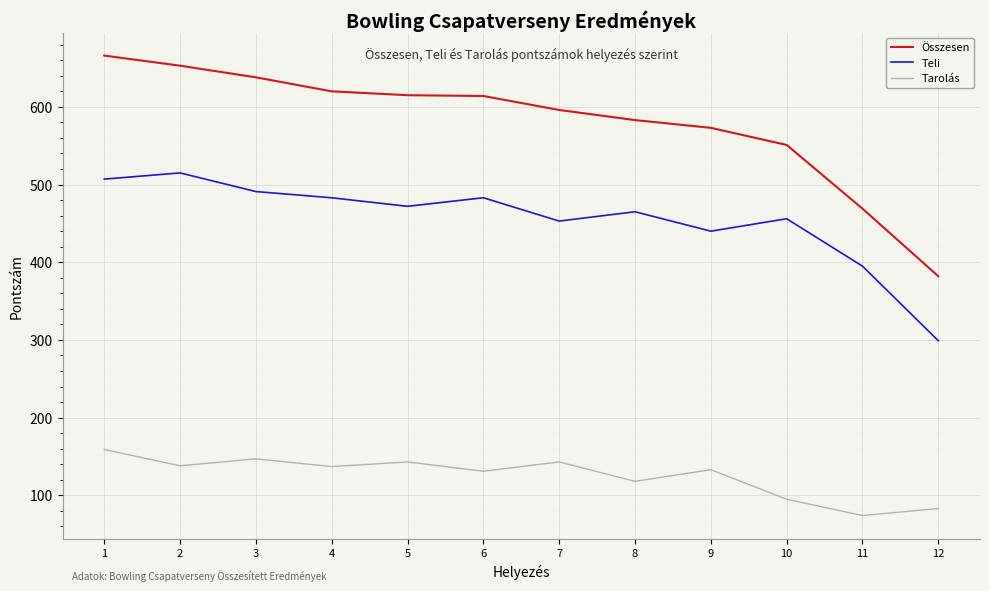

True or false: Tarolás and Teli intersect in this chart.

False